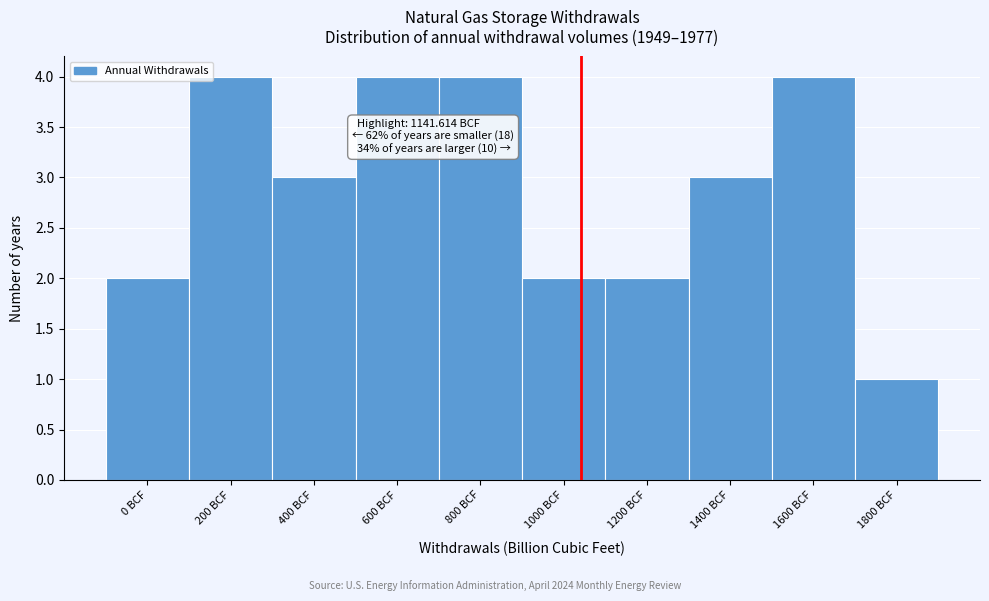

Reading right to left, what are all the values shown in this chart?

1800 BCF=1	1600 BCF=4	1400 BCF=3	1200 BCF=2	1000 BCF=2	800 BCF=4	600 BCF=4	400 BCF=3	200 BCF=4	0 BCF=2